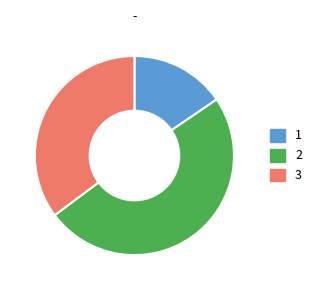

Count the number of slices in the pie.

3